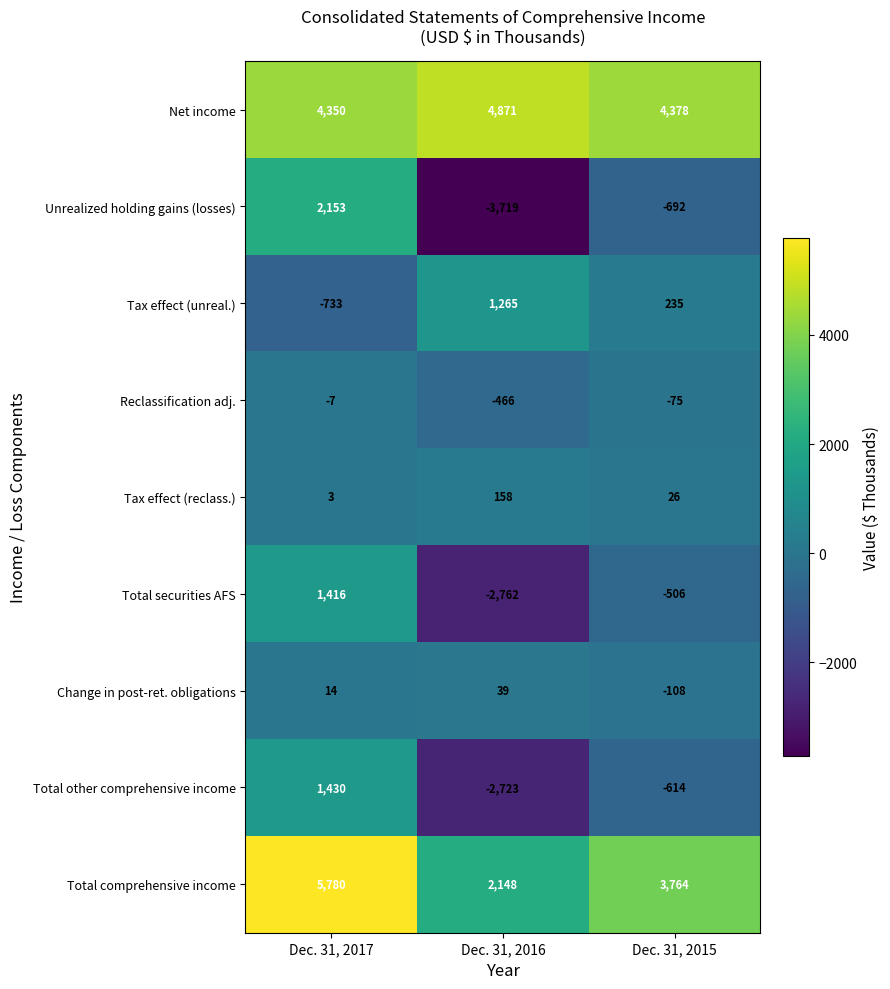

At Dec. 31, 2017, list the series in order from largest to smallest.

Total comprehensive income, Net income, Unrealized holding gains (losses), Total other comprehensive income, Total securities AFS, Change in post-ret. obligations, Tax effect (reclass.), Reclassification adj., Tax effect (unreal.)